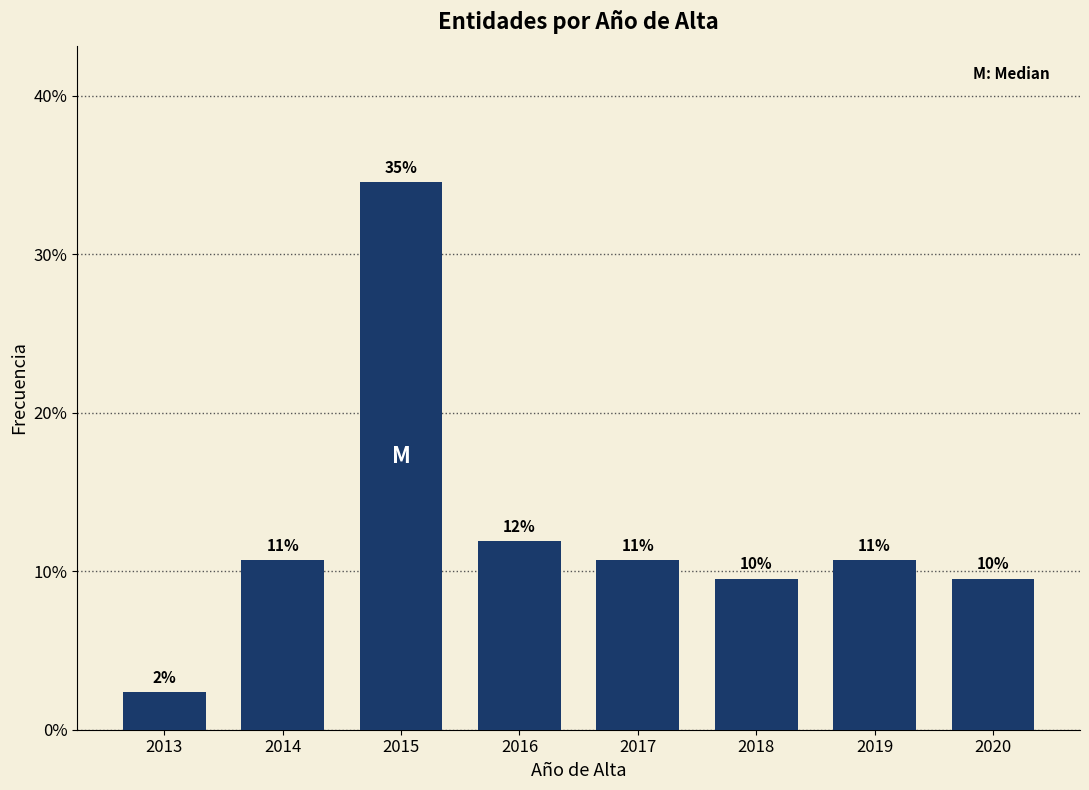

How many bars are there in total?

8